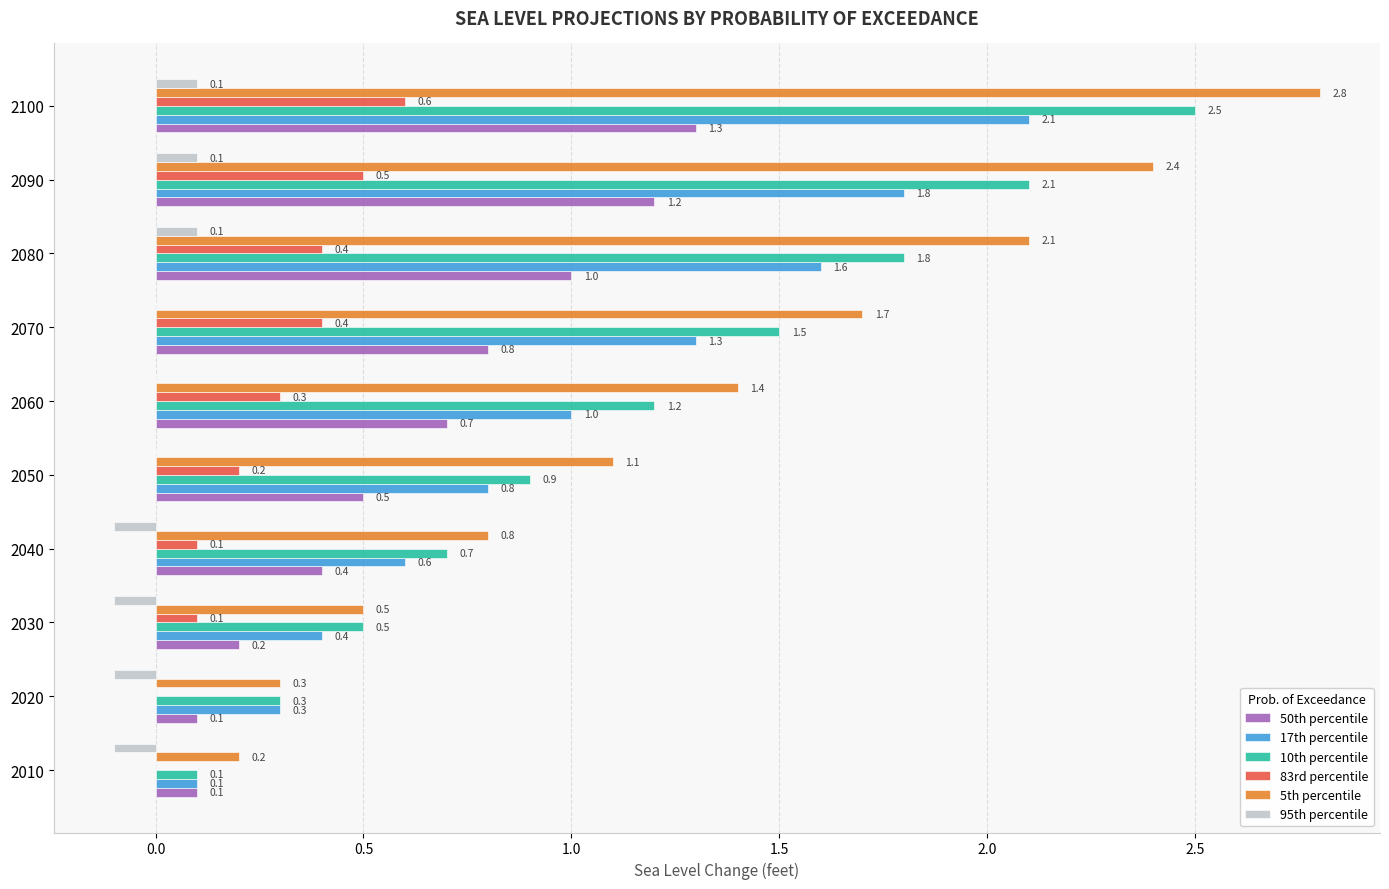

What is the maximum value shown in the chart?

2.8